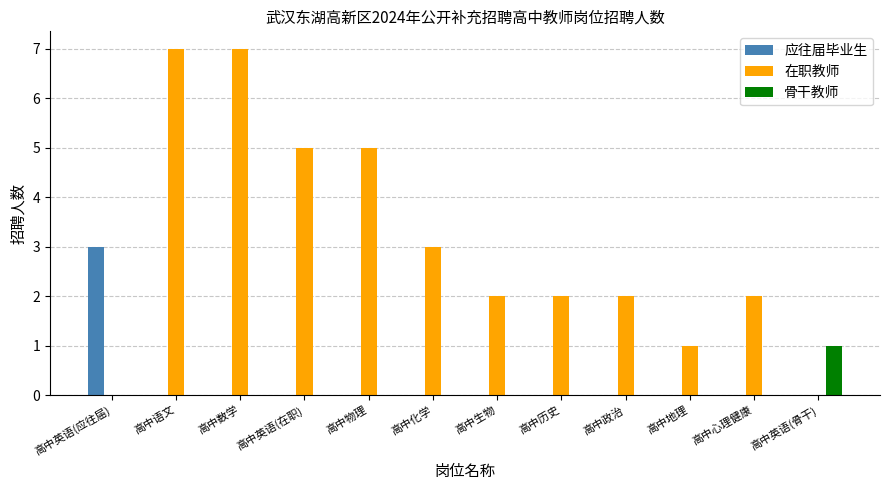

Where does the 在职教师 series first go above 2?

高中语文